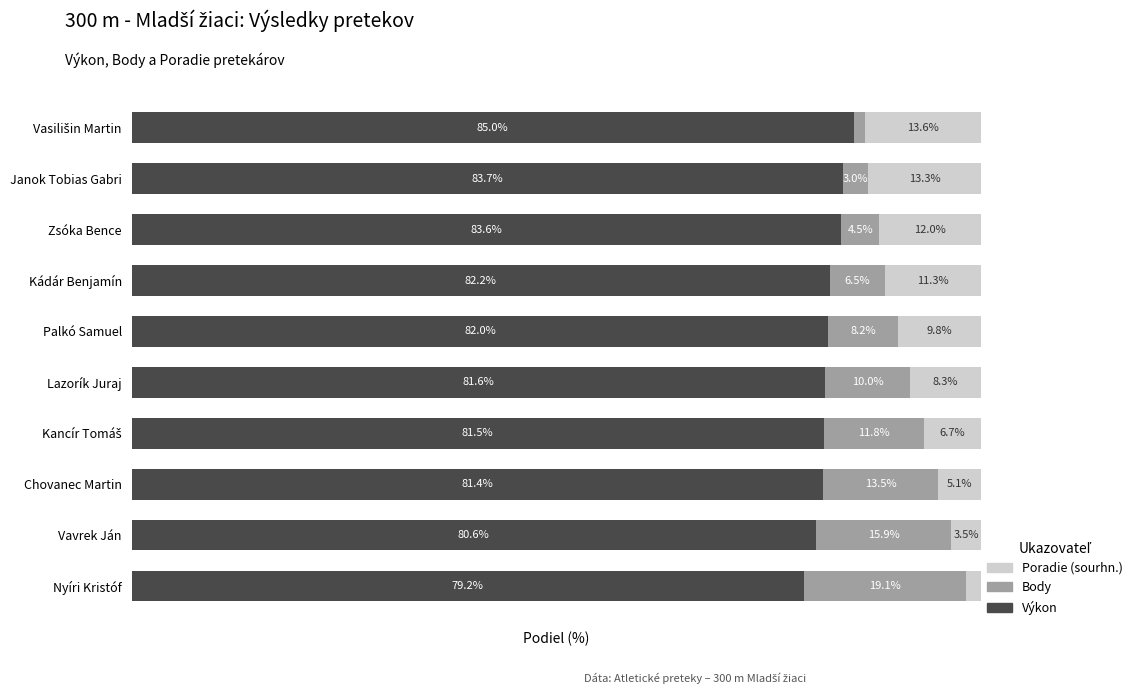

At which label is Výkon closest to 82?

Palkó Samuel